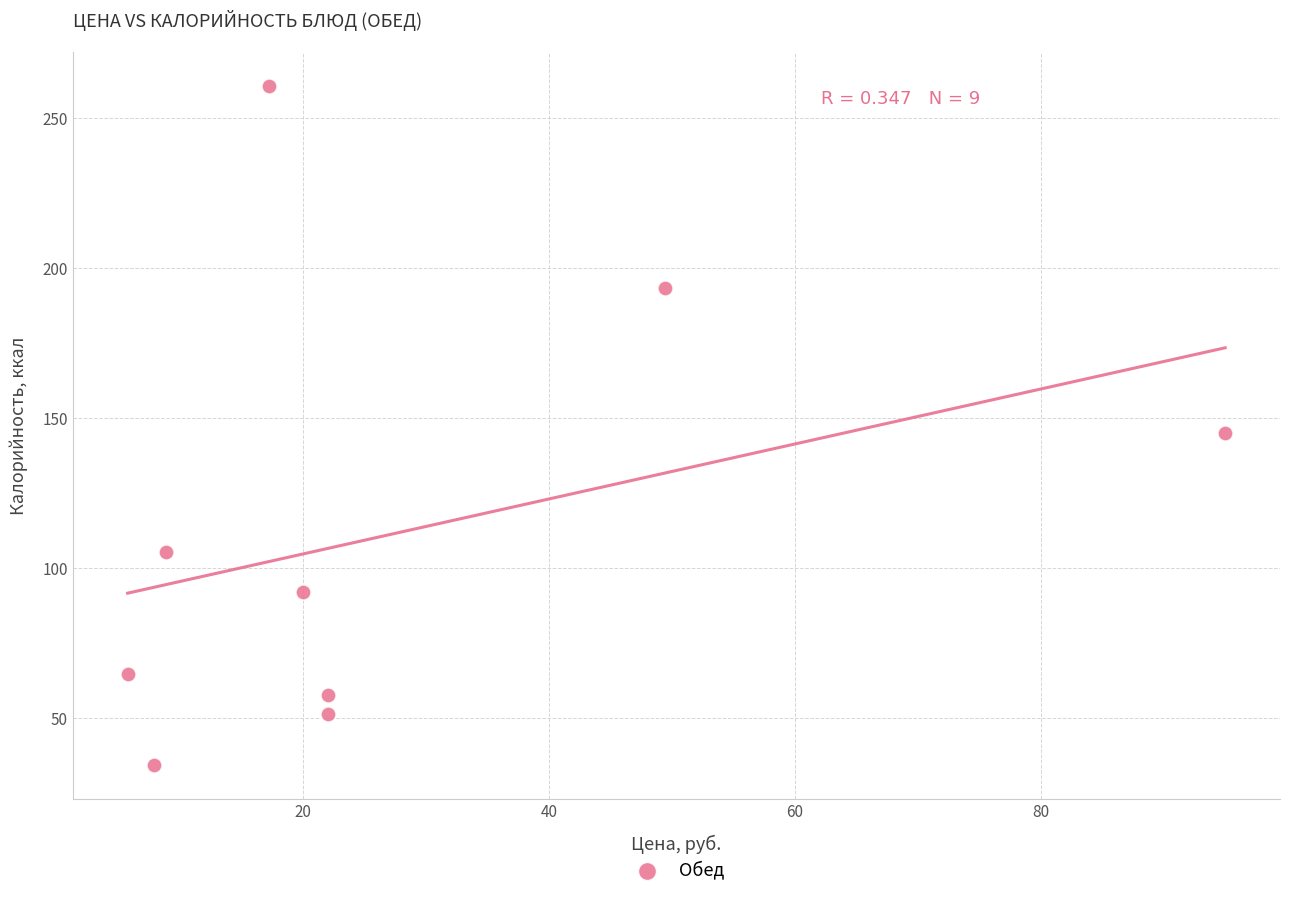

What is the average Y value?

111.7